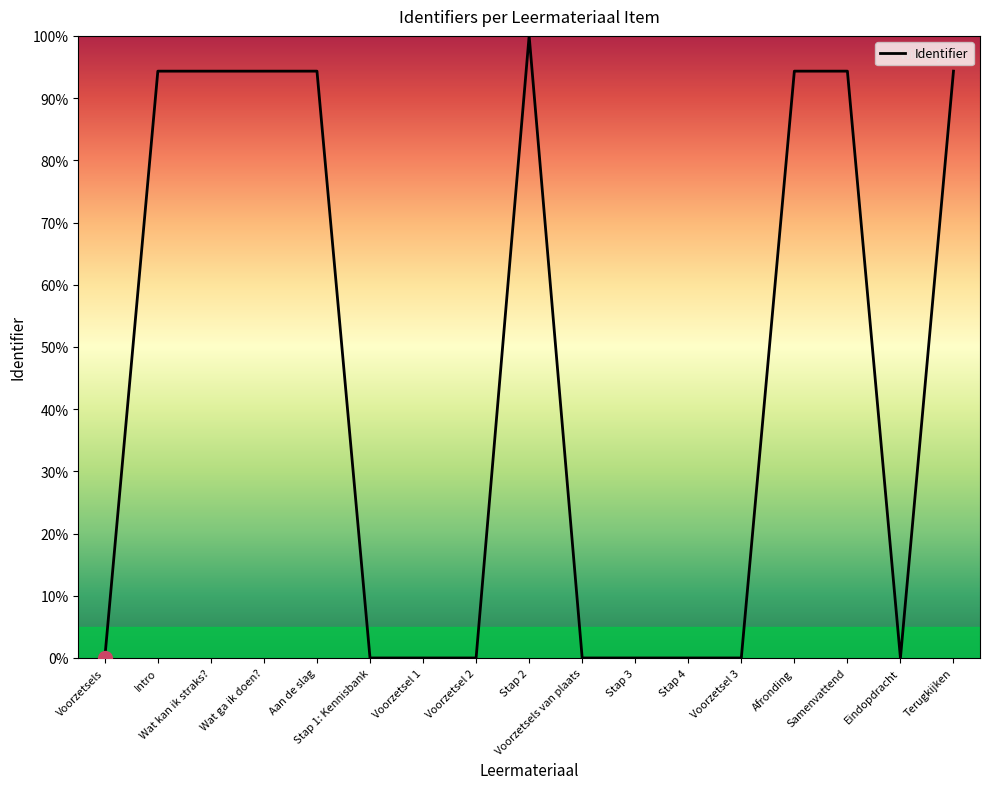

At which category does the chart reach its peak across all series?

Stap 2